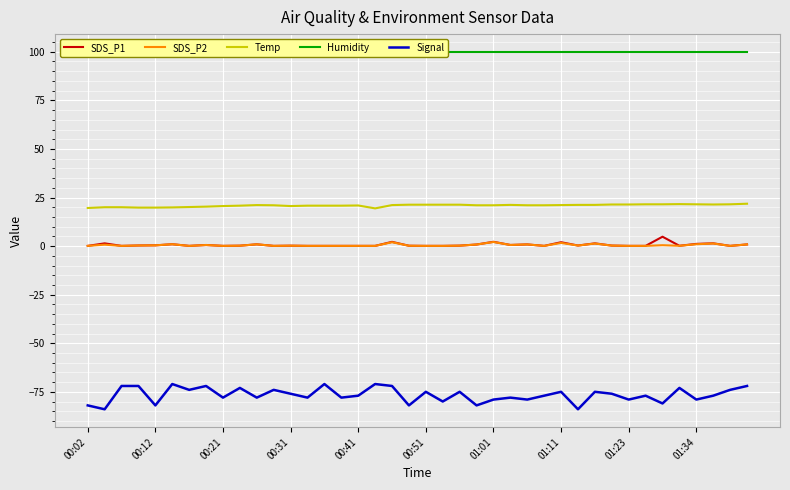

What is the sum of all SDS_P2 values?

19.7